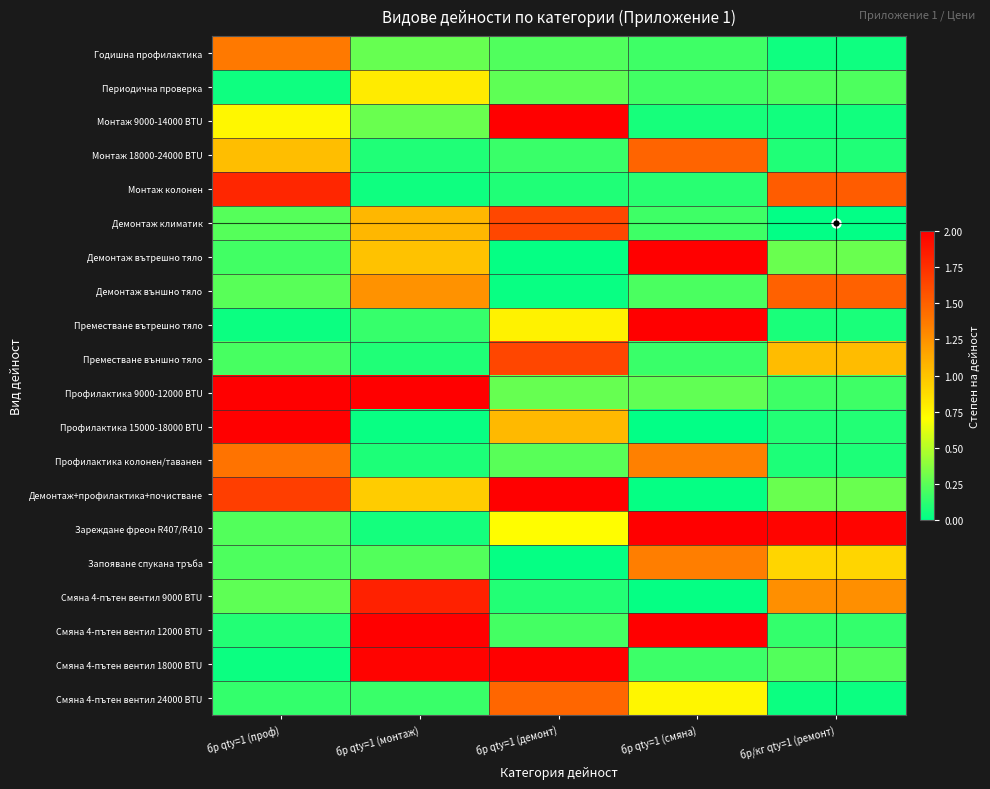

Rank the series by their maximum value, from lowest to highest.

Периодична проверка, Запояване спукана тръба, Годишна профилактика, Профилактика колонен/таванен, Смяна 4-пътен вентил 24000 BTU, Монтаж 18000-24000 BTU, Демонтаж външно тяло, Демонтаж климатик, Преместване външно тяло, Монтаж колонен, Смяна 4-пътен вентил 9000 BTU, Смяна 4-пътен вентил 18000 BTU, Демонтаж+профилактика+почистване, Зареждане фреон R407/R410, Монтаж 9000-14000 BTU, Смяна 4-пътен вентил 12000 BTU, Преместване вътрешно тяло, Профилактика 15000-18000 BTU, Демонтаж вътрешно тяло, Профилактика 9000-12000 BTU